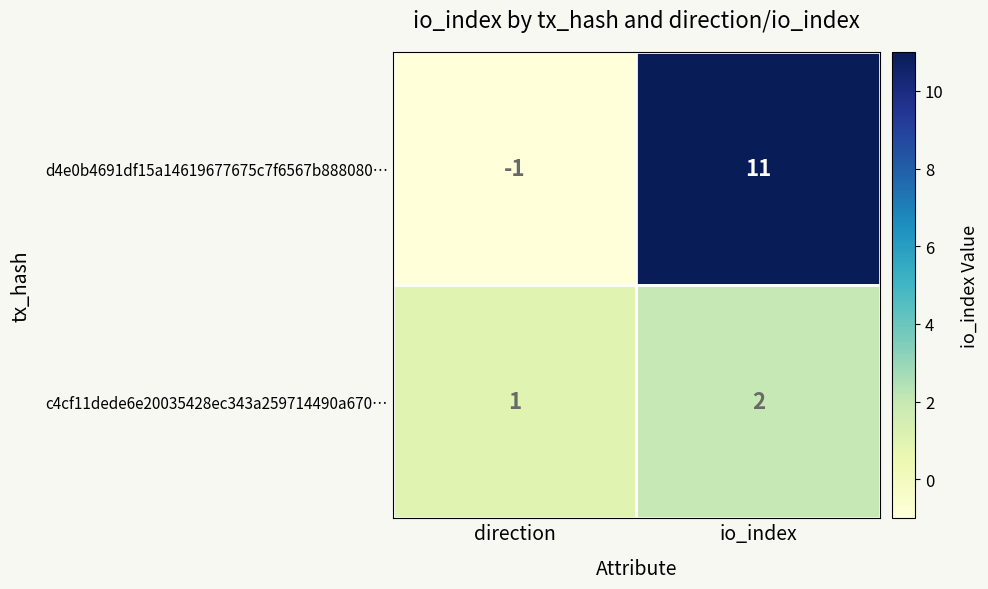

Rank the series by their average value, from lowest to highest.

c4cf11dede6e20035428ec343a259714490a670…, d4e0b4691df15a14619677675c7f6567b888080…